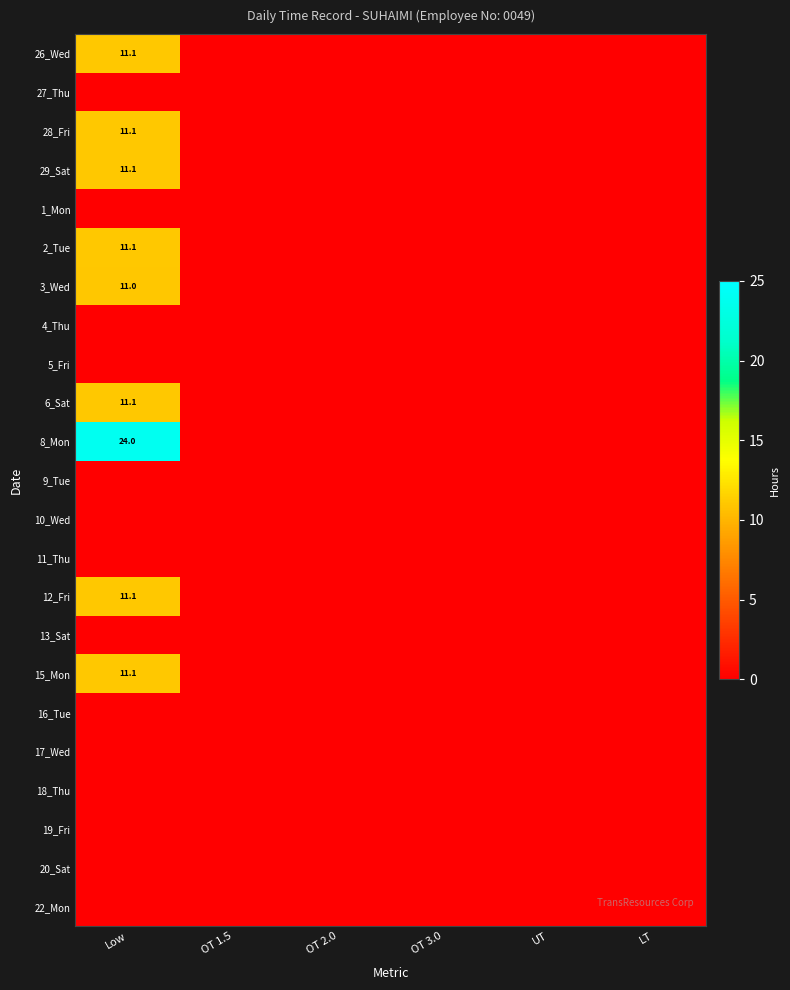

How many data points does each series have?

6